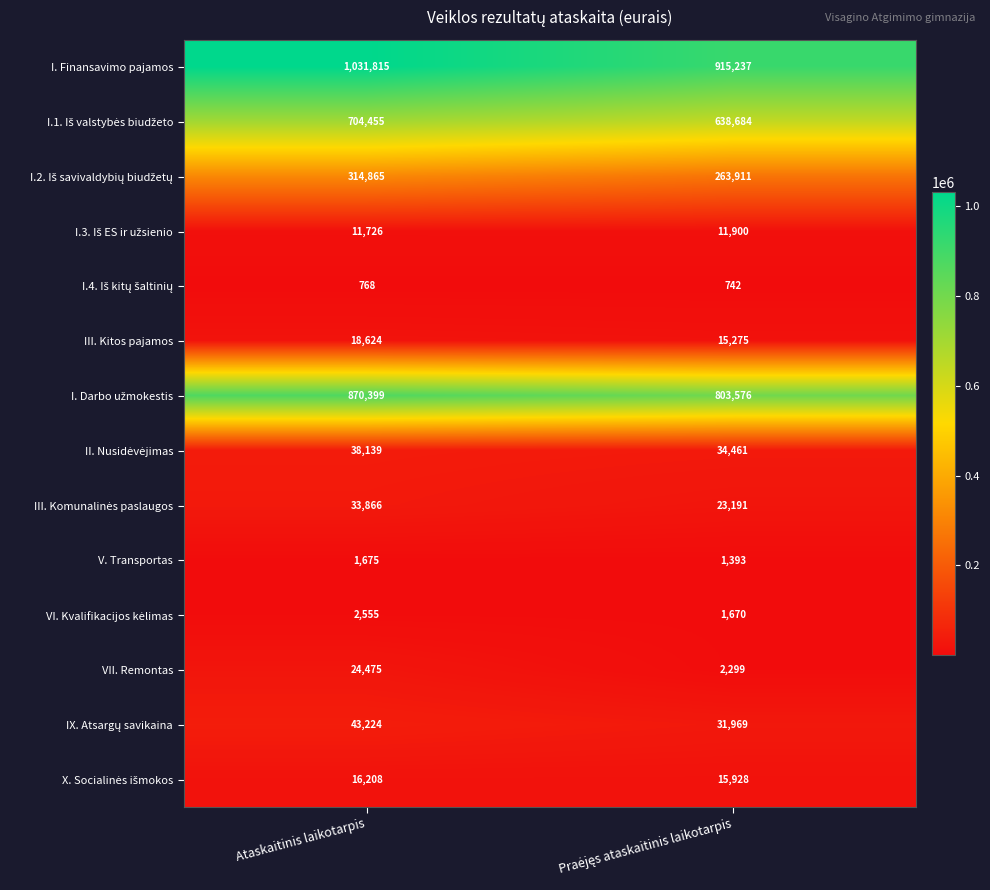

What is the difference between the maximum and minimum values in the V. Transportas series?

282